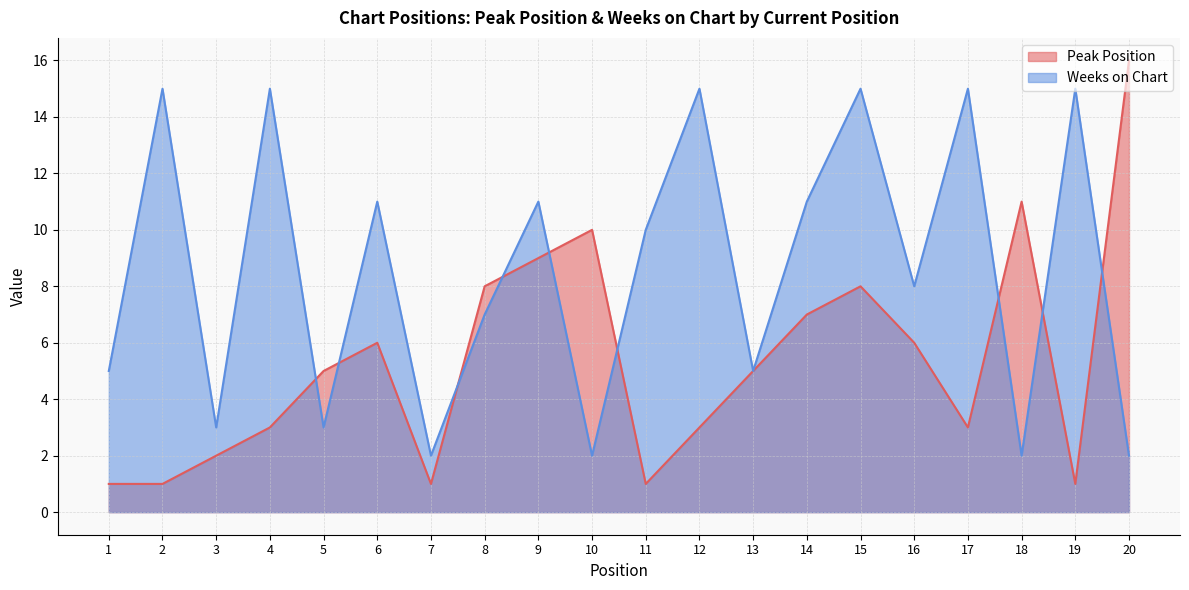

After their last crossing, which series has the higher values: Peak Position or Weeks on Chart?

Peak Position